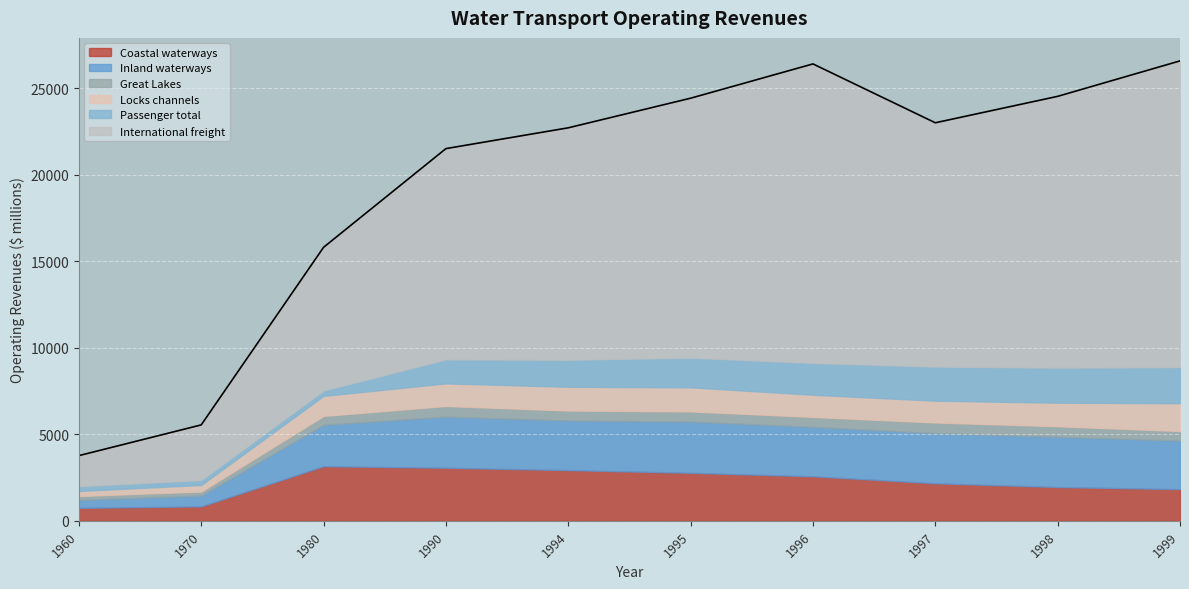

What is the spread (max minus min) of values at 1970?

2948